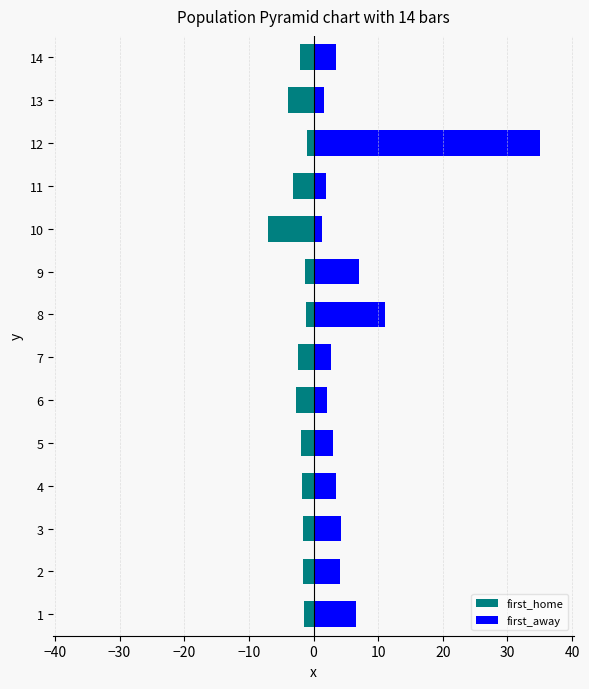

Reading left to right, extract all data points from this chart.

first_home: -1.4	-1.7	-1.6	-1.8	-1.9	-2.7	-2.3	-1.1	-1.3	-7.0	-3.2	-1.0	-3.9	-2.1
first_away: 6.5	4.1	4.2	3.5	3.0	2.1	2.7	11.0	7.0	1.3	2.0	35.0	1.7	3.4